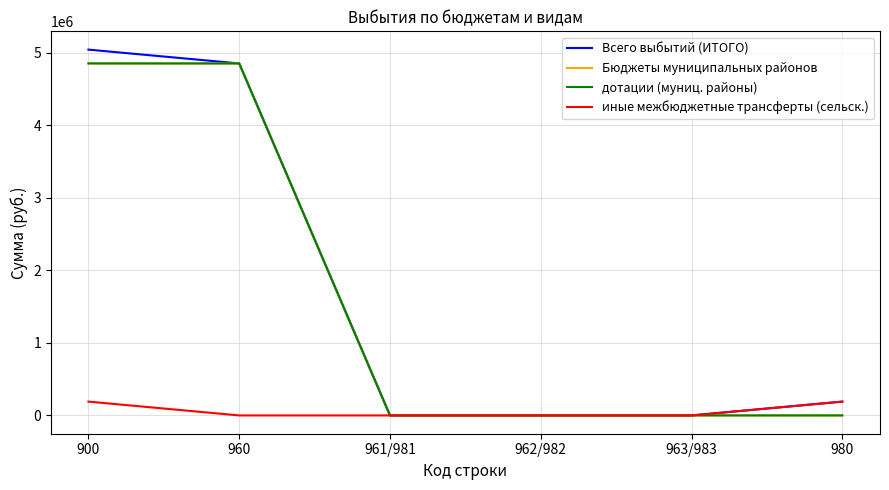

What is the sum of the Всего выбытий (ИТОГО) values at 900 and 961/981?

5043008